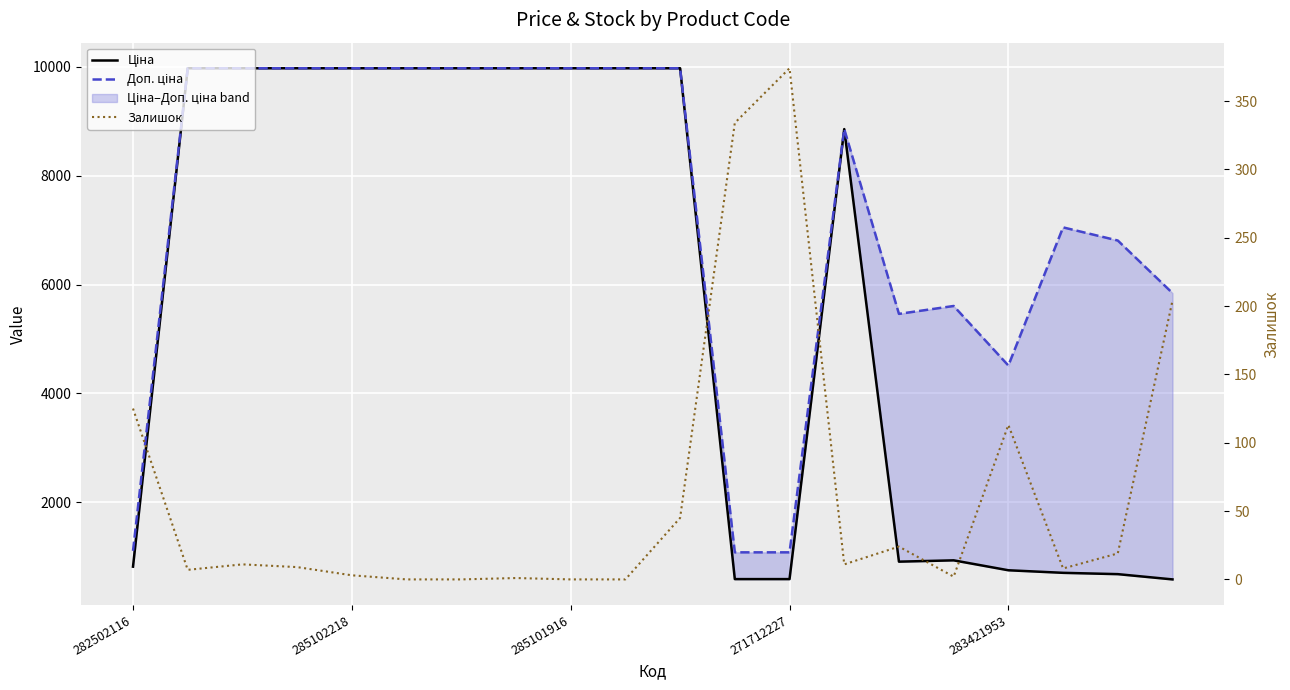

The value of Залишок at 285102218 is 2.5. True or false?

False